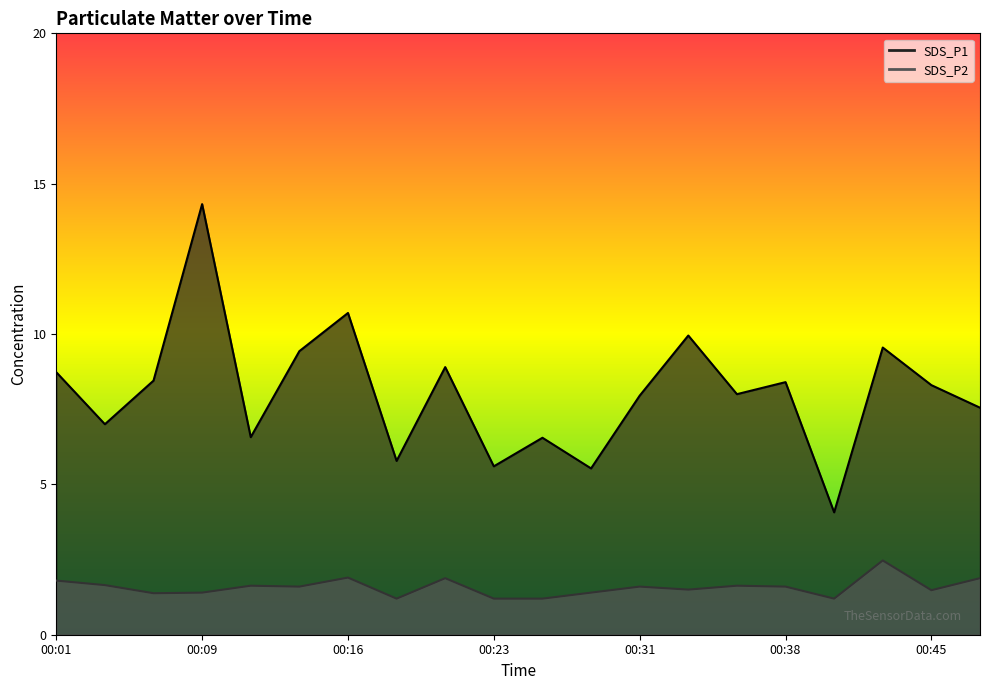

True or false: SDS_P2 and SDS_P1 intersect in this chart.

False